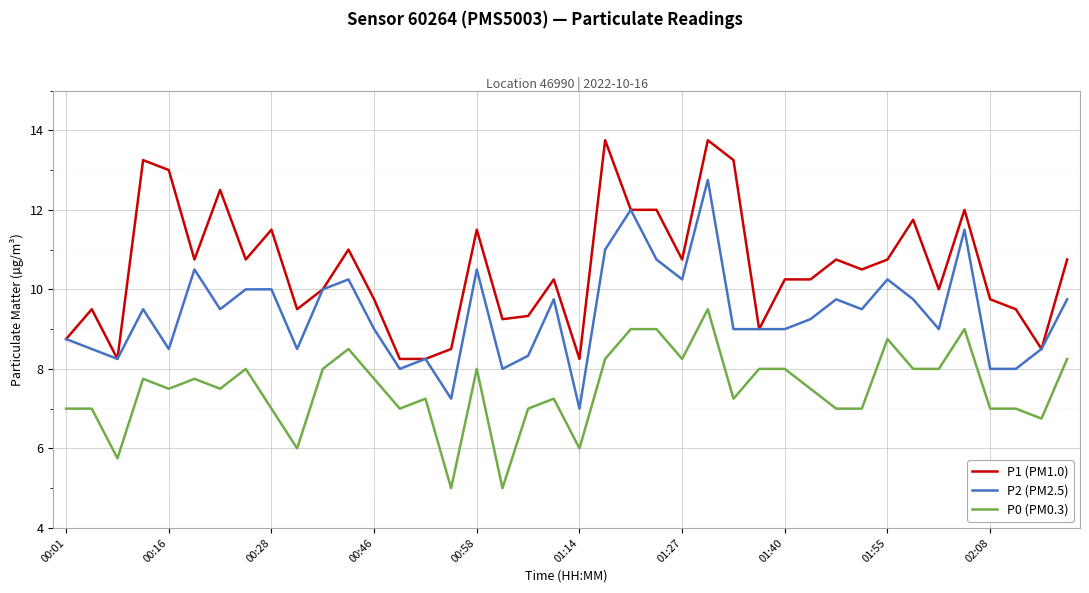

Rank the series by their average value, from highest to lowest.

P1 (PM1.0), P2 (PM2.5), P0 (PM0.3)